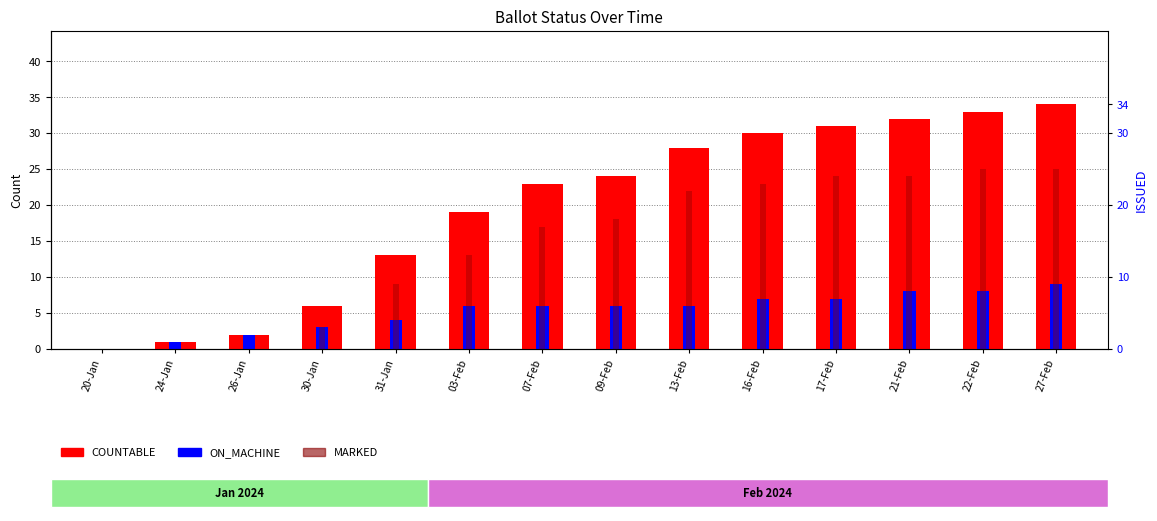

Reading left to right, extract all data points from this chart.

COUNTABLE: 20-Jan=0	24-Jan=1	26-Jan=2	30-Jan=6	31-Jan=13	03-Feb=19	07-Feb=23	09-Feb=24	13-Feb=28	16-Feb=30	17-Feb=31	21-Feb=32	22-Feb=33	27-Feb=34
ON_MACHINE: 20-Jan=0	24-Jan=1	26-Jan=2	30-Jan=3	31-Jan=4	03-Feb=6	07-Feb=6	09-Feb=6	13-Feb=6	16-Feb=7	17-Feb=7	21-Feb=8	22-Feb=8	27-Feb=9
MARKED: 20-Jan=0	24-Jan=0	26-Jan=0	30-Jan=3	31-Jan=9	03-Feb=13	07-Feb=17	09-Feb=18	13-Feb=22	16-Feb=23	17-Feb=24	21-Feb=24	22-Feb=25	27-Feb=25